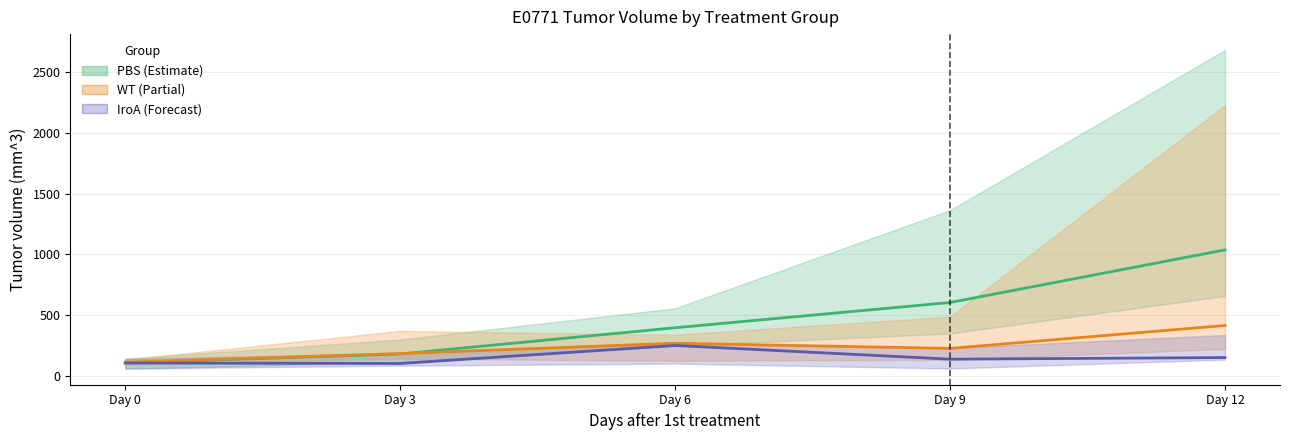

At which category is the sum across all series the highest?

Day 12